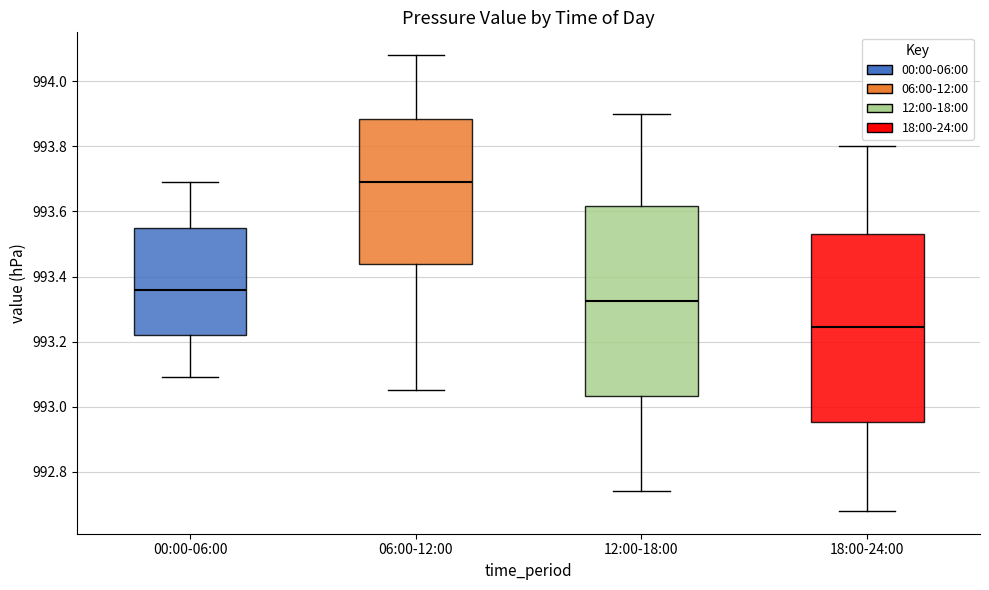

Reading left to right, read every box against the y-axis: the position of its median line, the range the box covers, and the ends of its whiskers. The values are not printed on the chart, so give them approximately, as read against the axis.

00:00-06:00: median 993.36, box 993.22 to 993.56, whiskers 993.10 to 993.70
06:00-12:00: median 993.70, box 993.44 to 993.88, whiskers 993.06 to 994.08
12:00-18:00: median 993.32, box 993.04 to 993.62, whiskers 992.74 to 993.90
18:00-24:00: median 993.24, box 992.96 to 993.54, whiskers 992.68 to 993.80